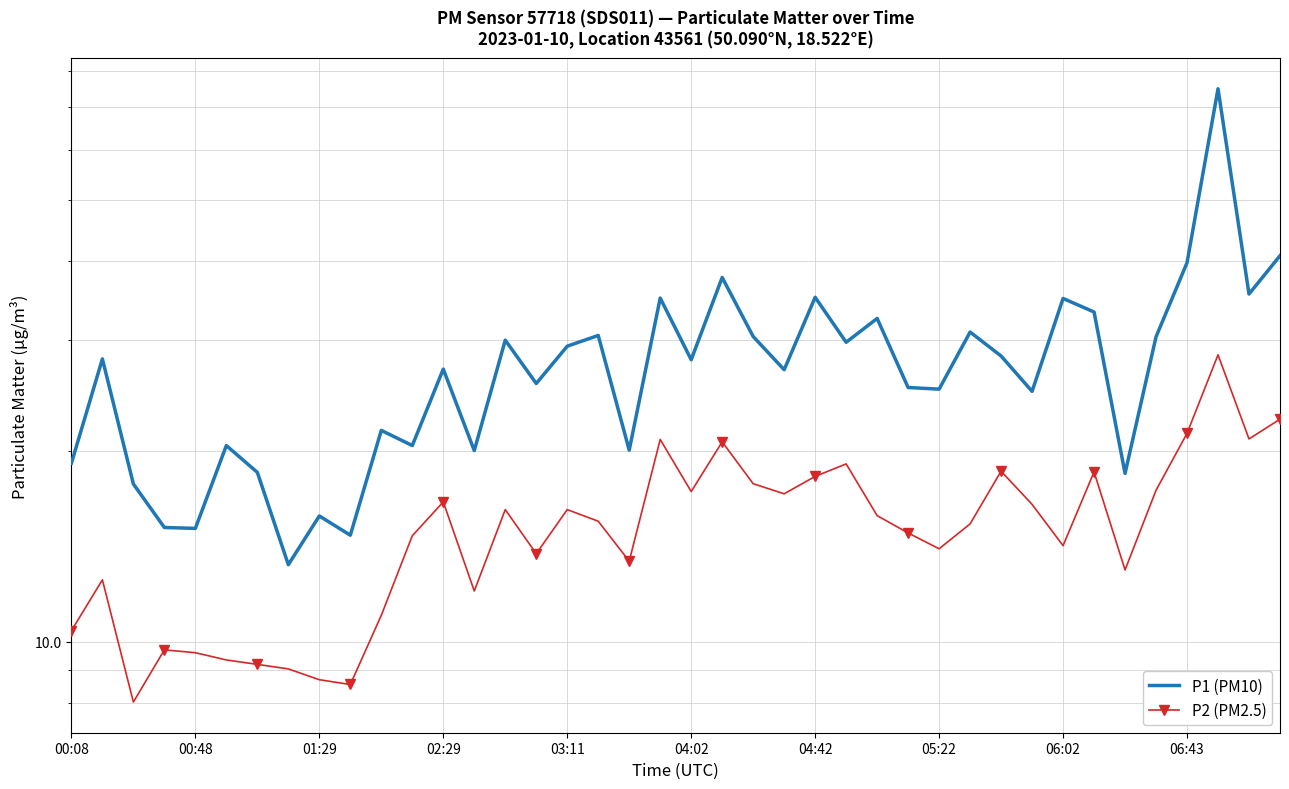

True or false: P2 (PM2.5) and P1 (PM10) intersect in this chart.

False